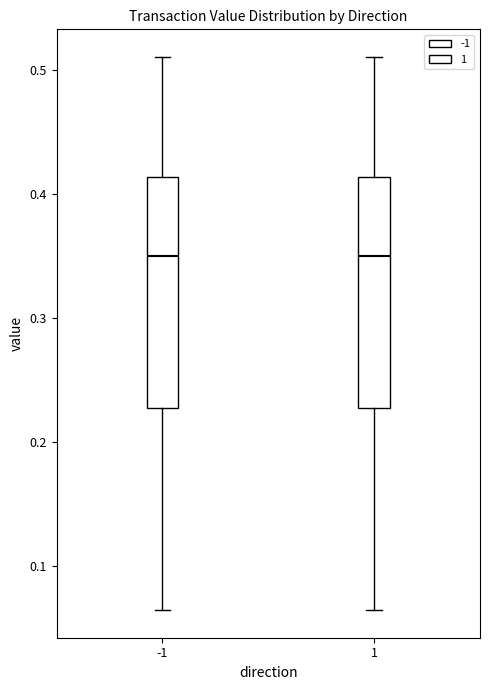

Where does the lower whisker of the box at x = -1 end on the y-axis? The values are not printed on the chart, so give them approximately, as read against the axis.

0.06